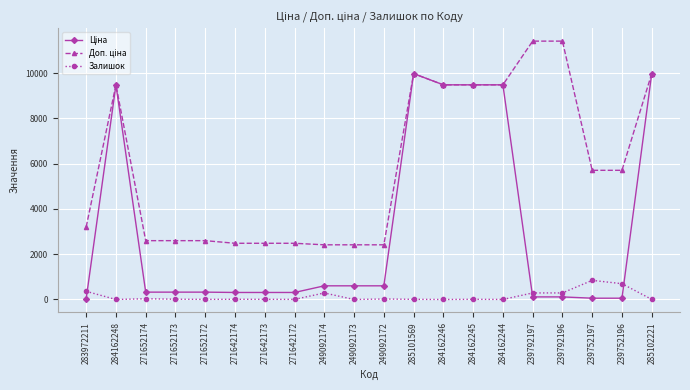

How many lines are shown in the chart?

3